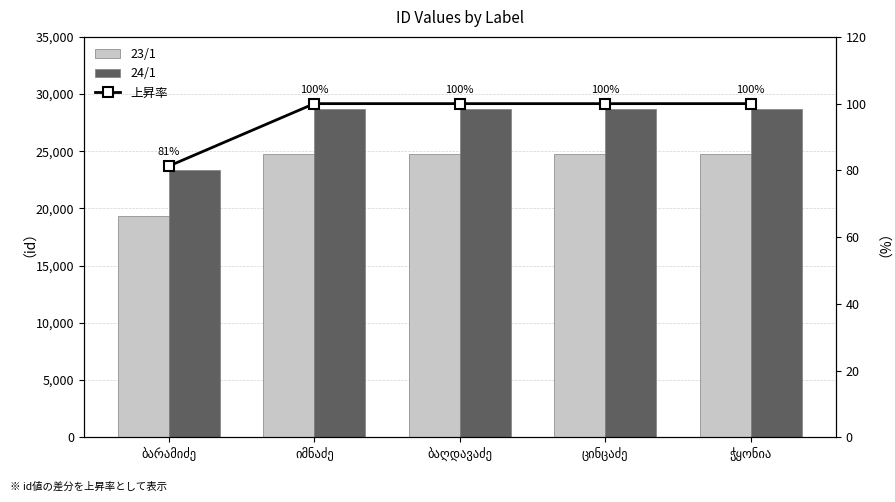

Which category has the lowest value across all series?

ბარამიძე